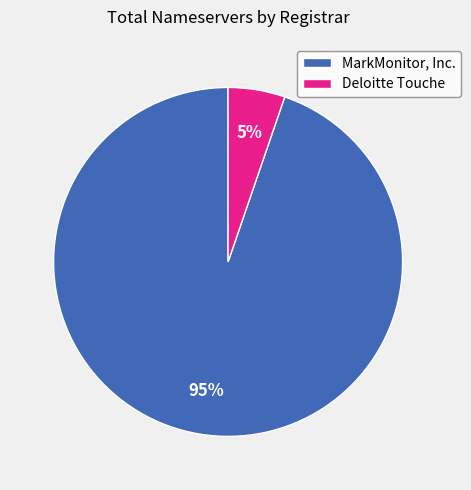

Approximately how many times larger is the value at Deloitte Touche compared to MarkMonitor, Inc.?

0.1